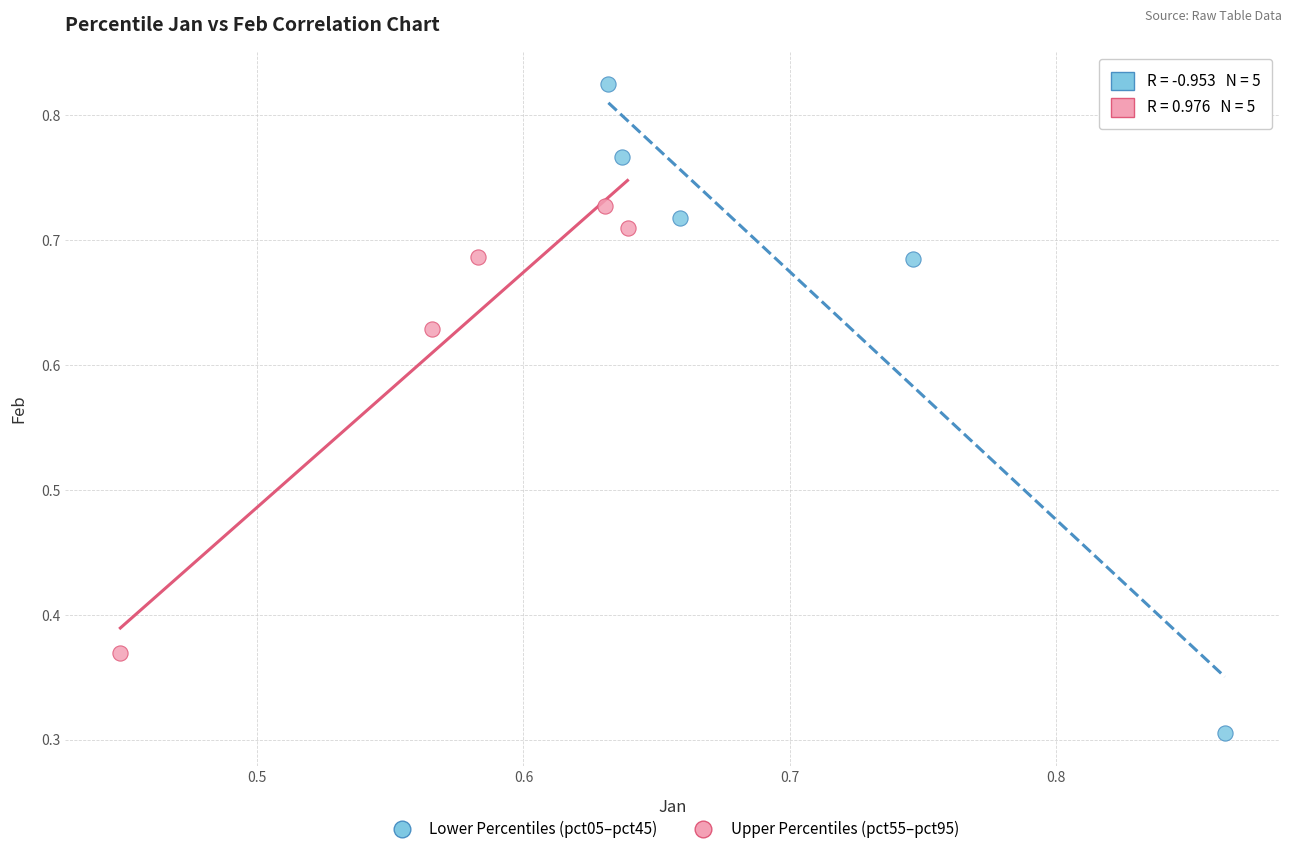

Which series reaches the maximum Y coordinate?

Lower Percentiles (pct05–pct45)